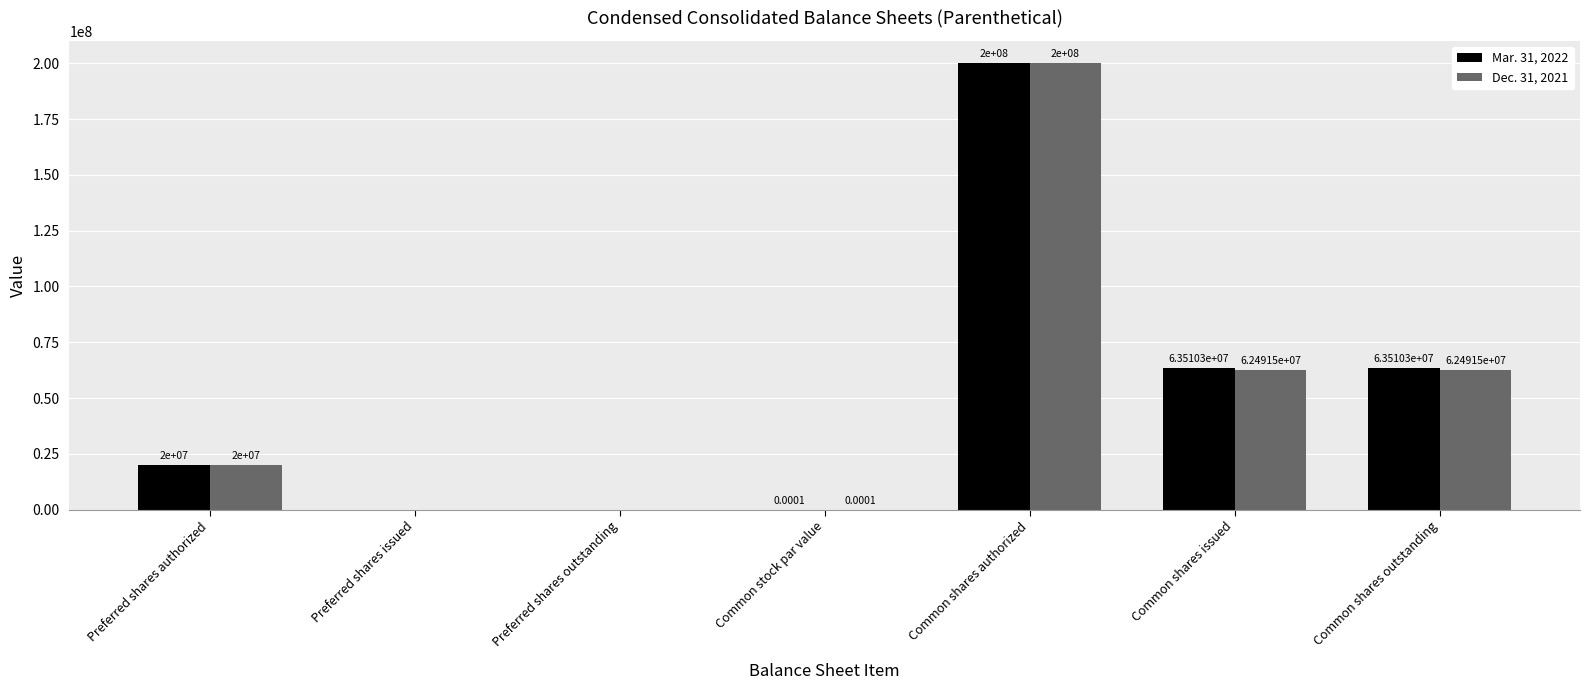

Which series changed the most between Common shares authorized and Common shares outstanding?

Dec. 31, 2021